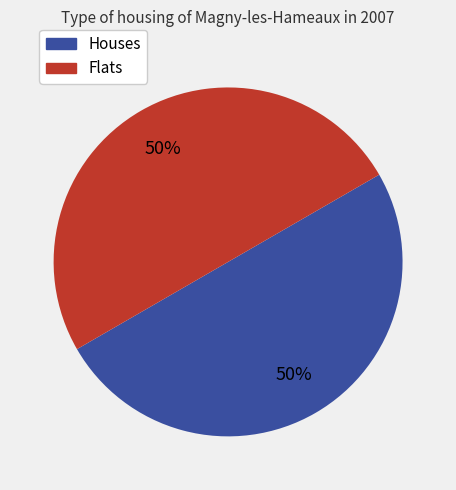

To the nearest percent, what is the average slice percentage?

50%